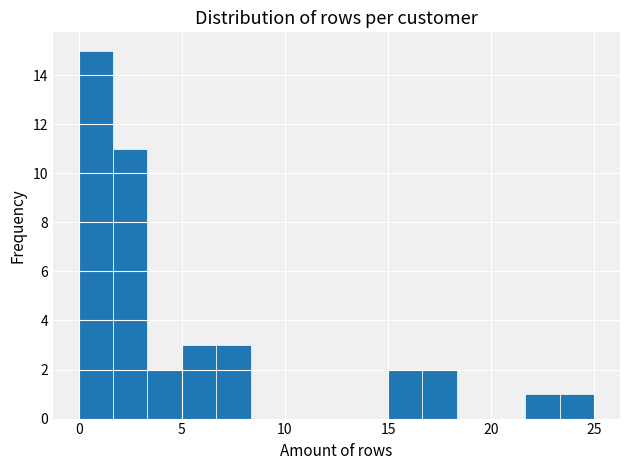

Around what value on the x-axis is the tallest bar? Give the approximate position of its centre, as read against the axis.

1.0